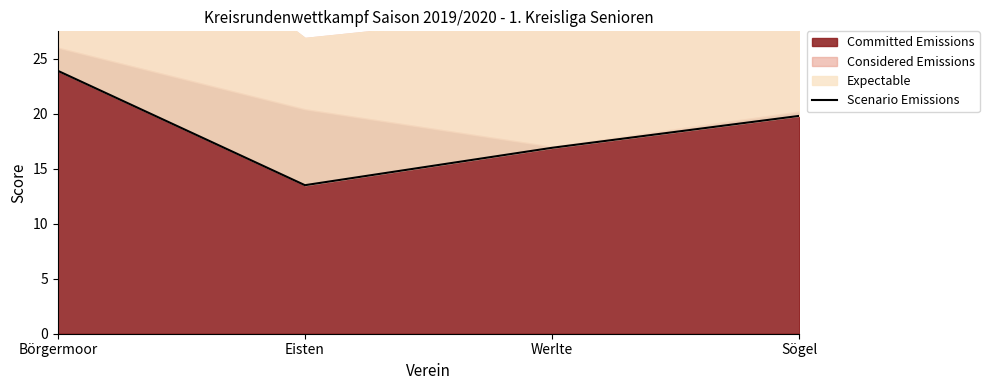

What is the average value?

18.5